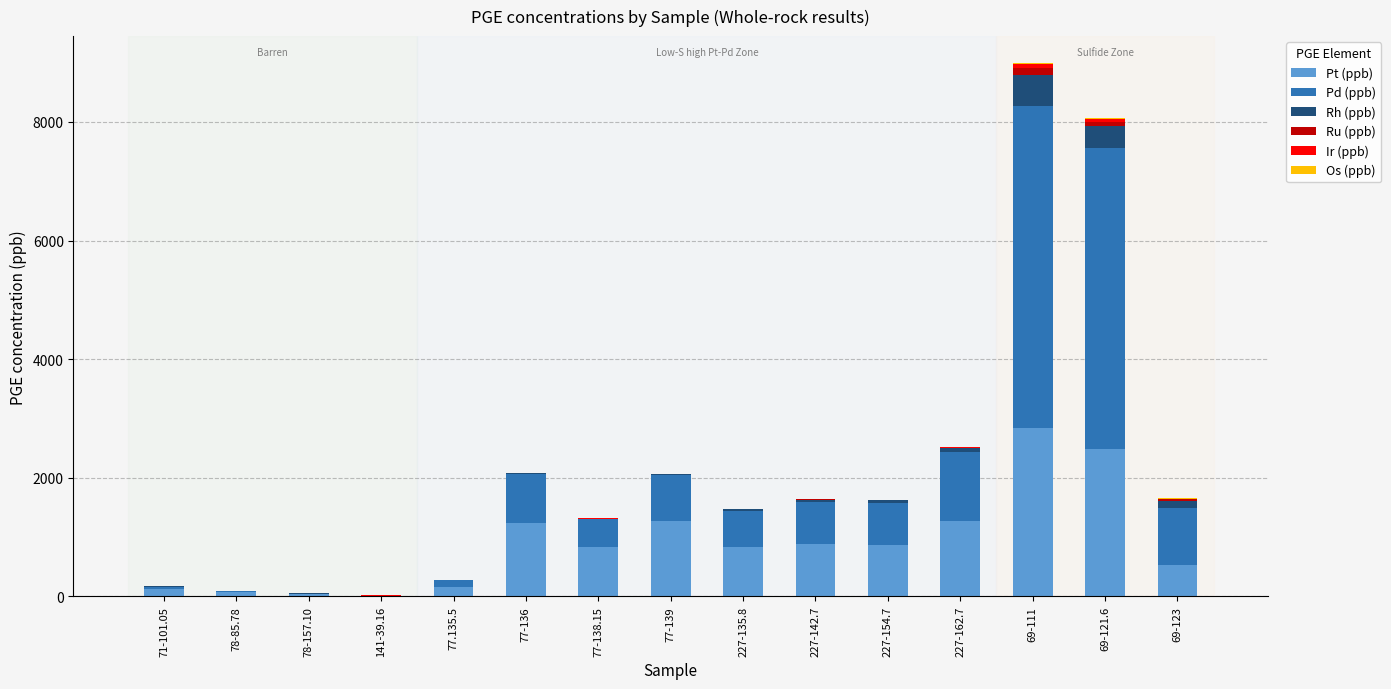

Does the chart contain stacked bars?

Yes